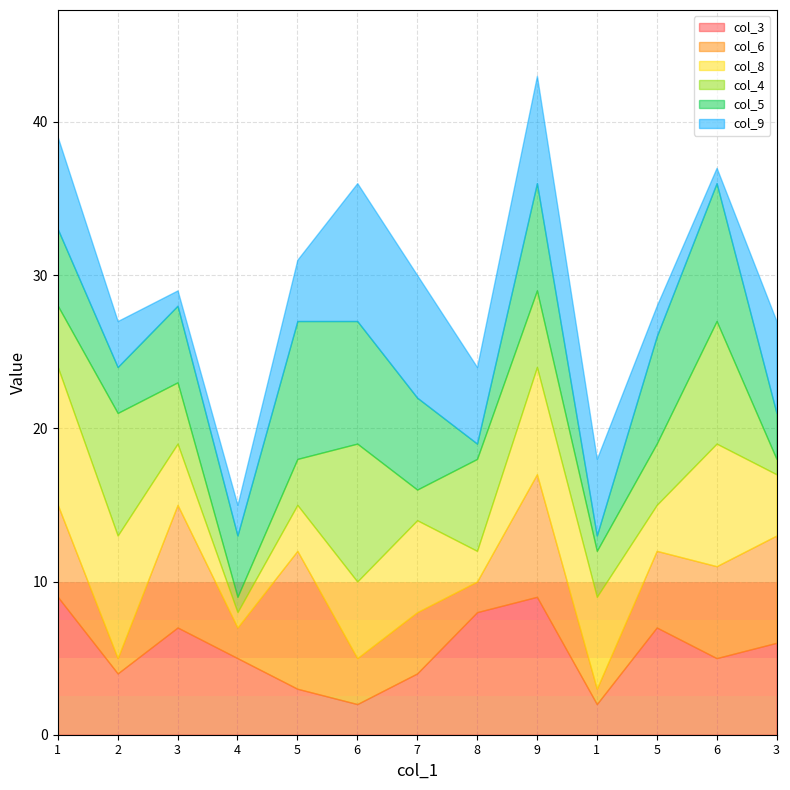

Where do col_4 and col_6 first cross each other?

1 and 2